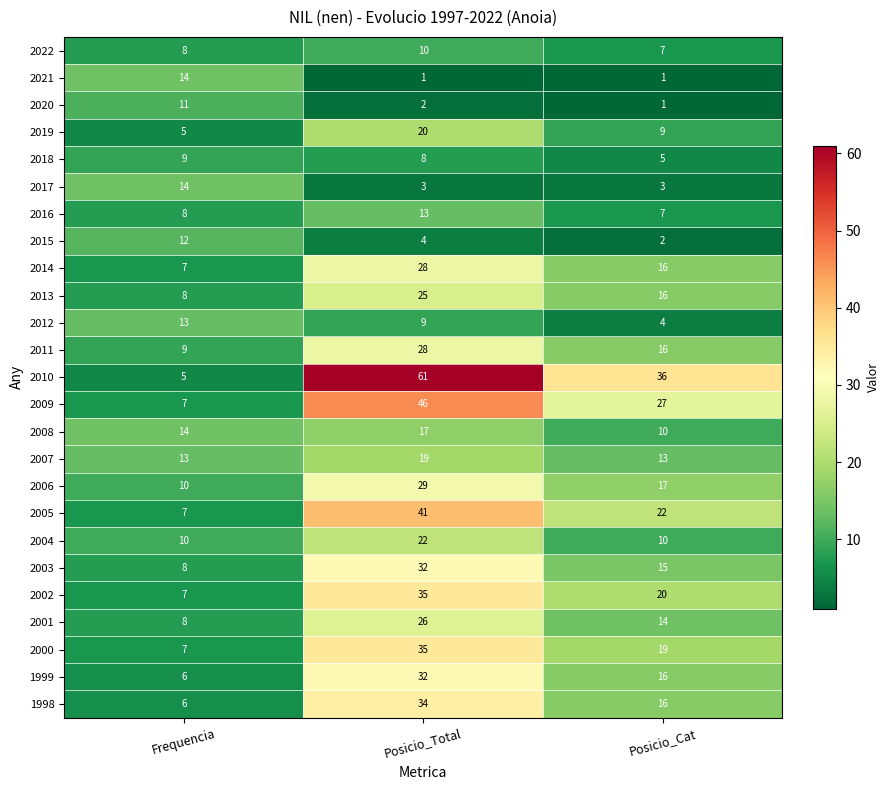

How many values in the 2012 series are below 9?

1